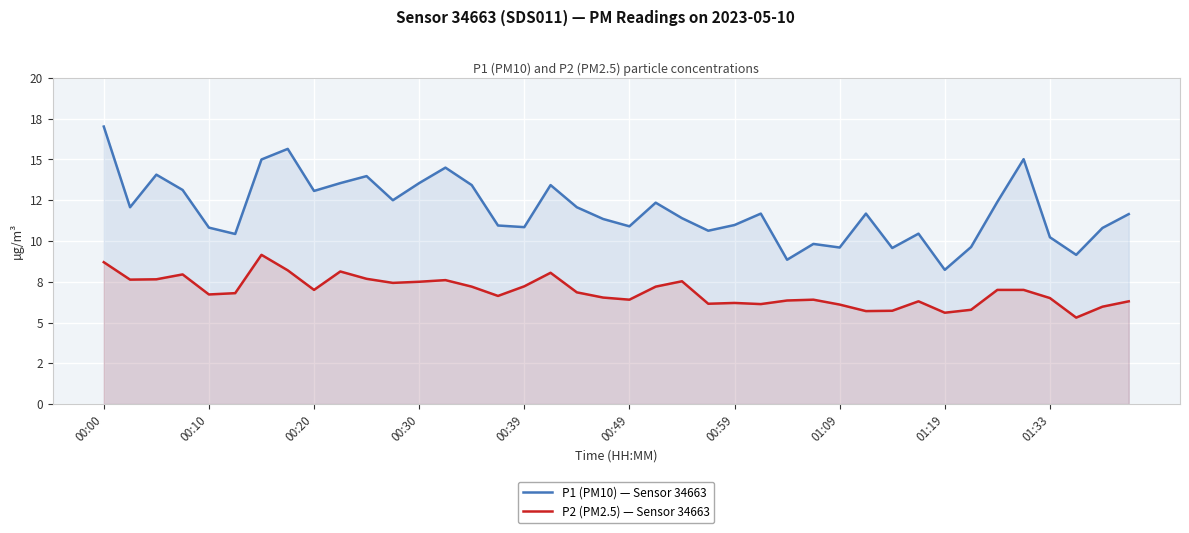

What position from the left is 38?

39